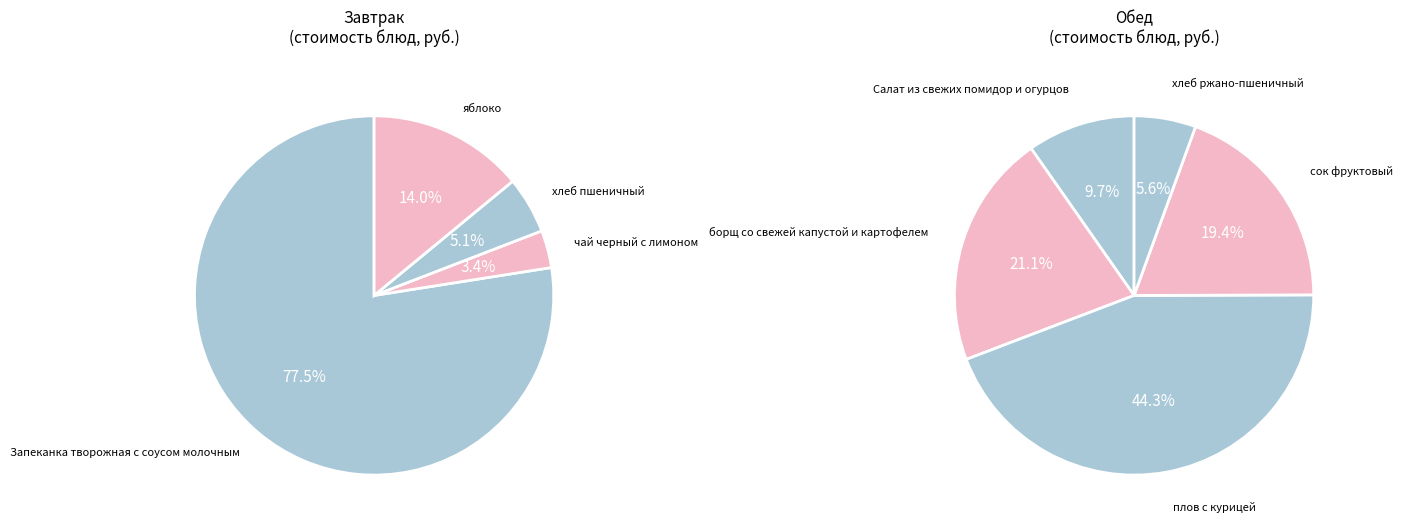

What is the largest slice in the pie chart?

Запеканка творожная с соусом молочным